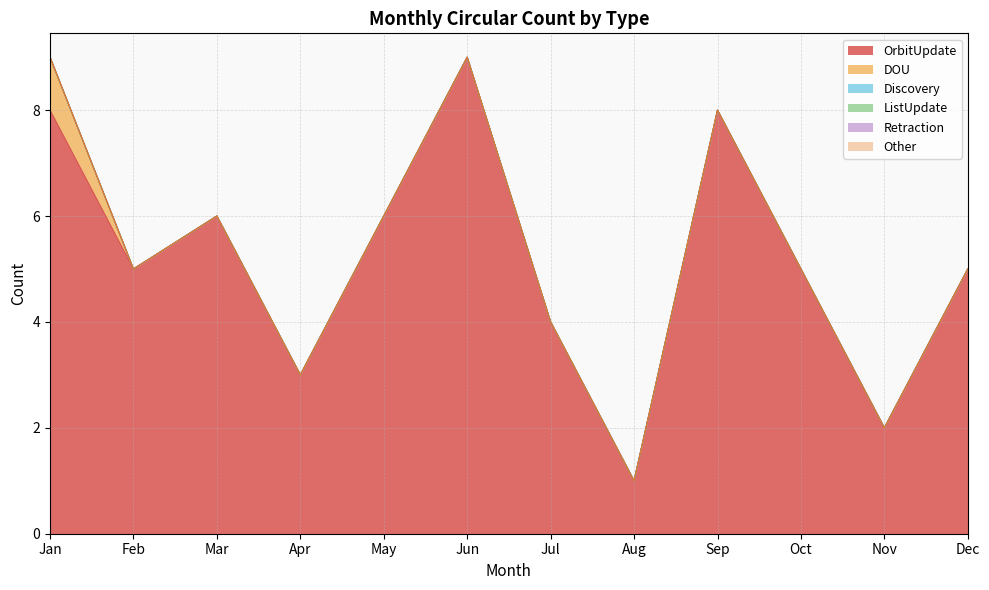

The value of DOU at Dec is 0. True or false?

True